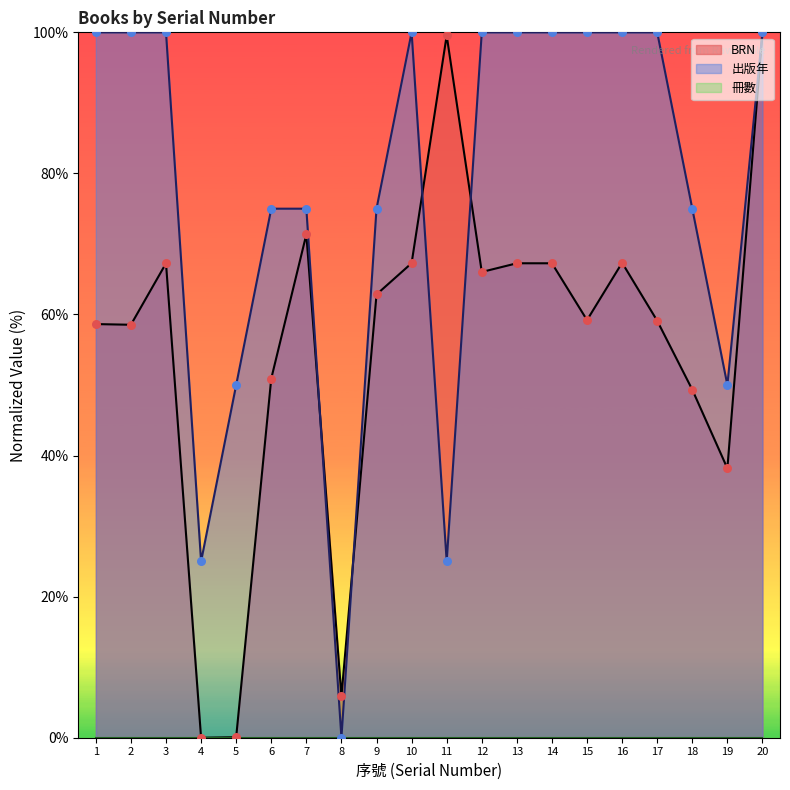

Is the value of BRN at 3 greater than the value of 出版年 at 4?

Yes